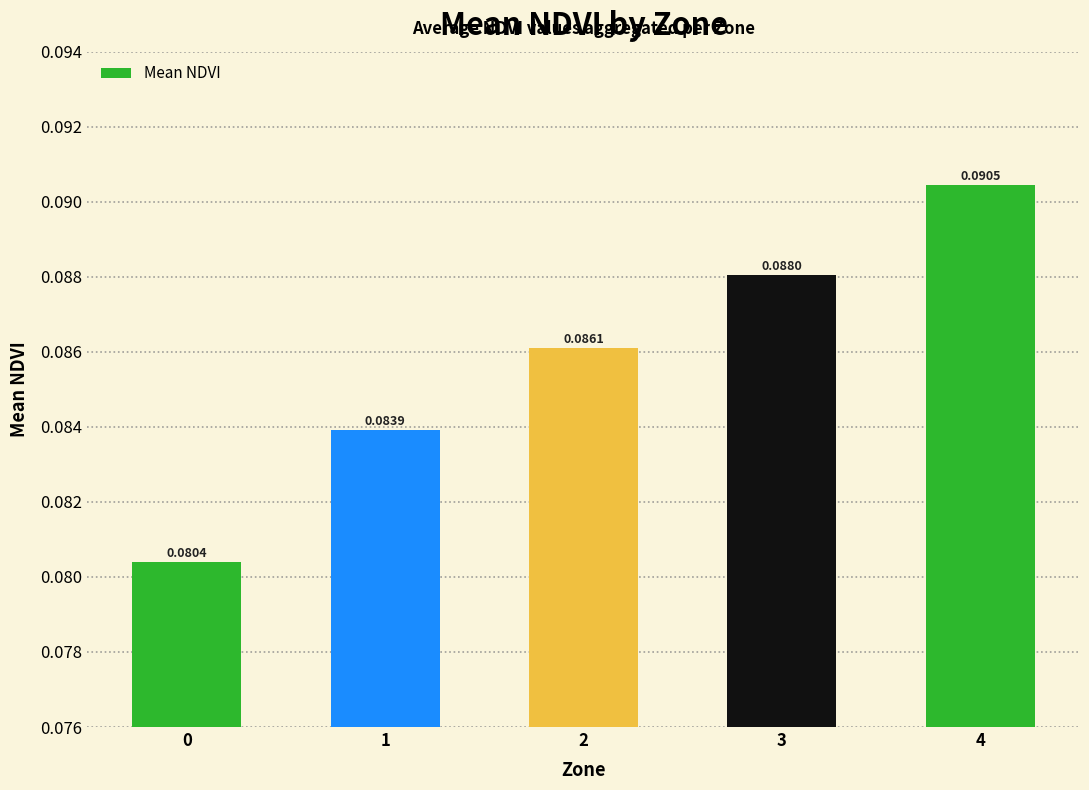

How many bars are there in total?

5